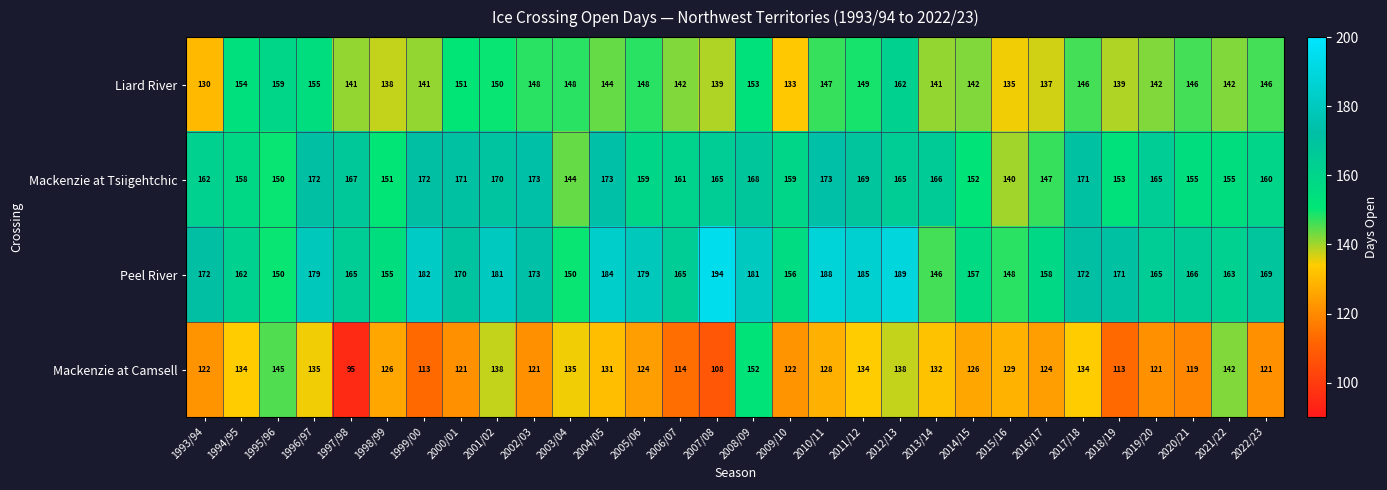

Which label corresponds to the smallest value in the chart?

1997/98